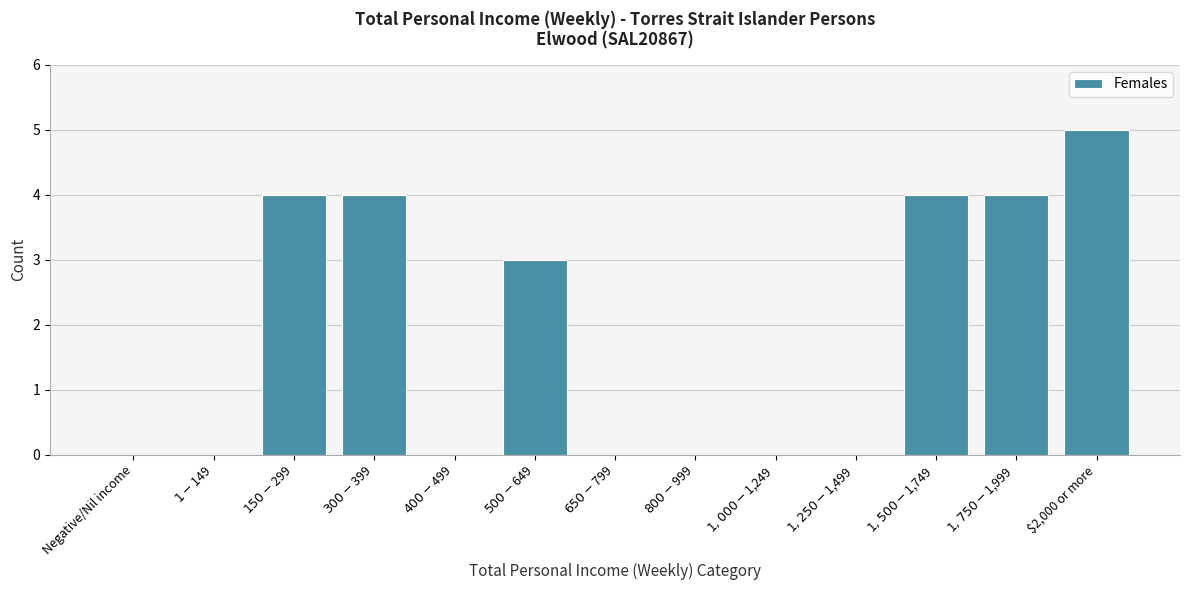

What is the sum of all values?

24